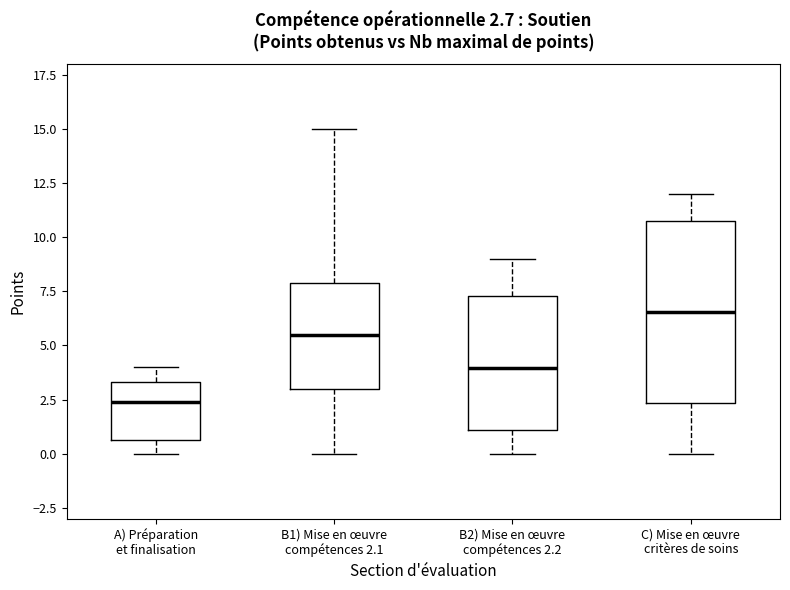

Comparing the boxes themselves (not the whiskers), which one is the tallest?

C) Mise en œuvre critères de soins